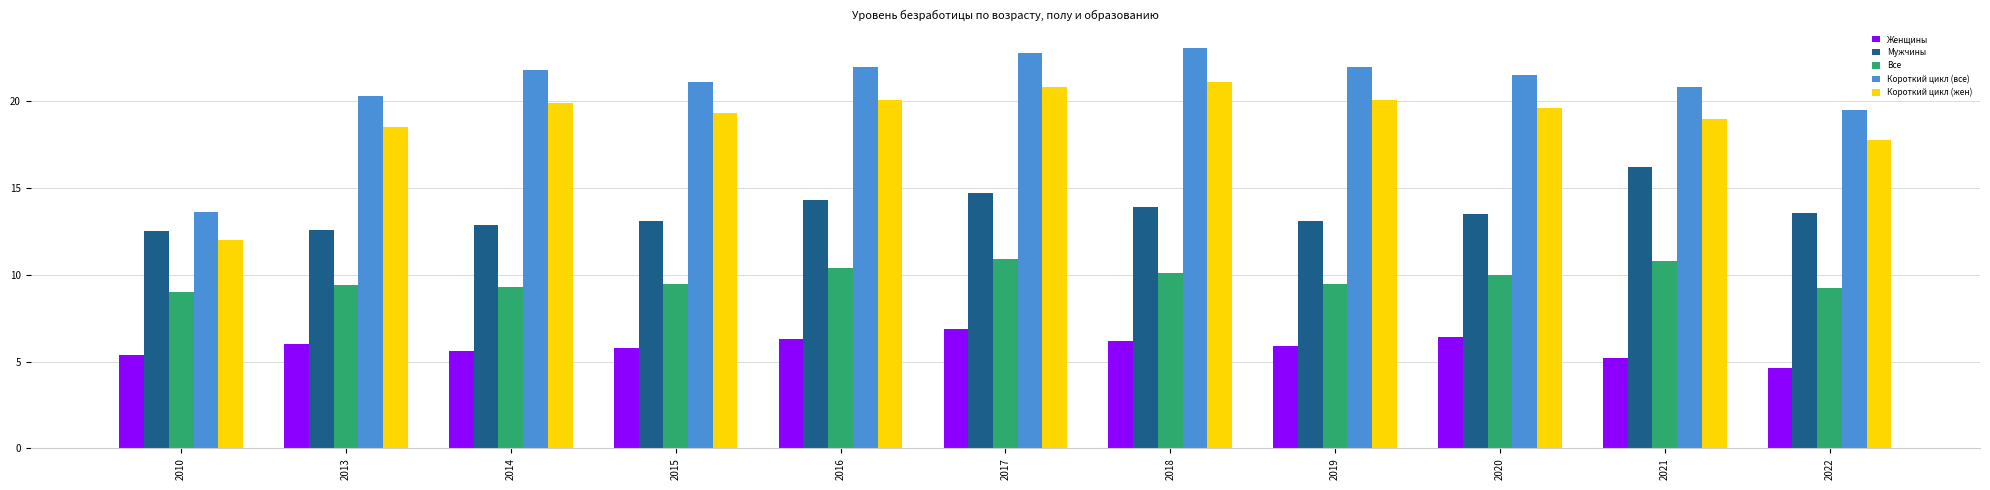

What is the difference between the maximum and minimum values in the Все series?

1.9